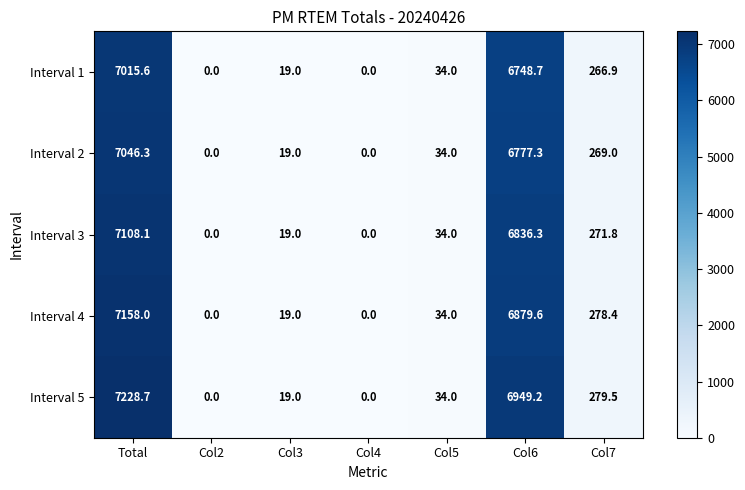

Rank the series by their maximum value, from lowest to highest.

Interval 1, Interval 2, Interval 3, Interval 4, Interval 5